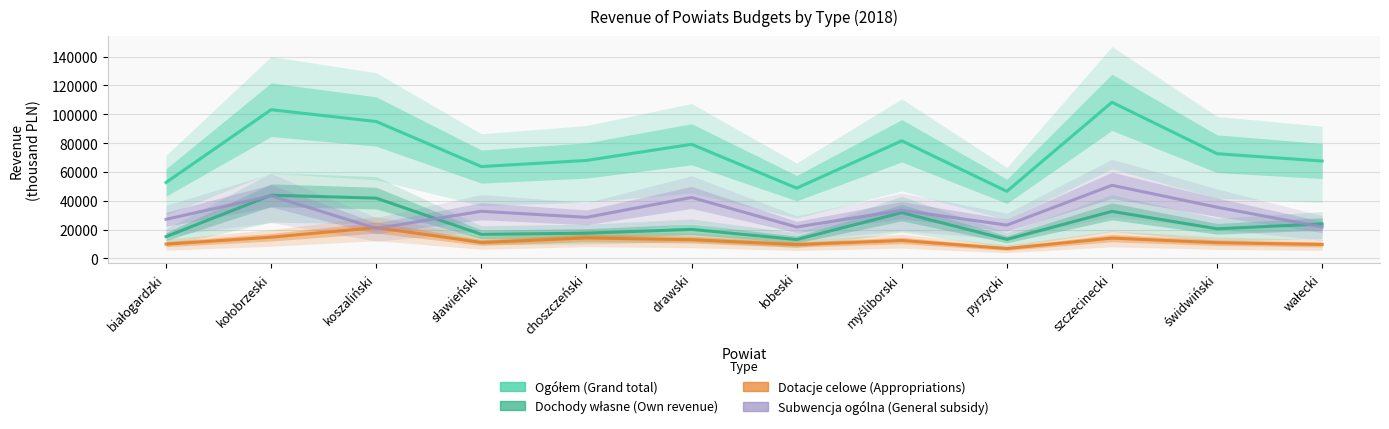

How many lines are shown in the chart?

4